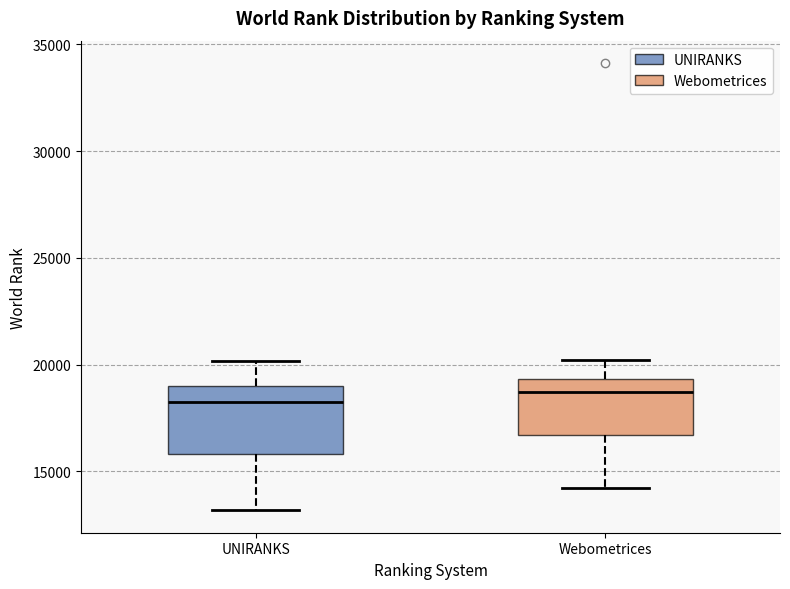

Where does the median line of the box for Webometrices sit on the y-axis? The values are not printed on the chart, so give them approximately, as read against the axis.

18500